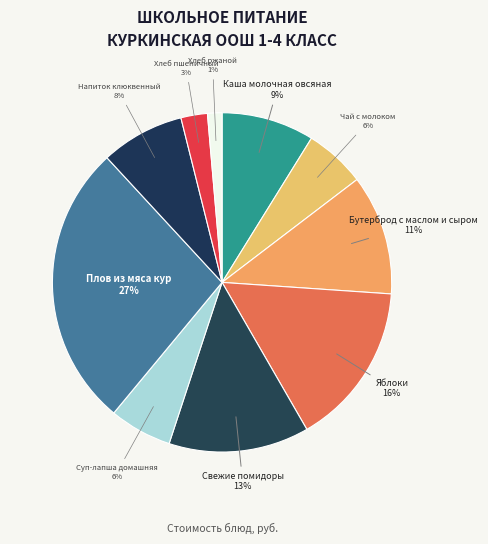

To the nearest percent, what is the average slice percentage?

10%